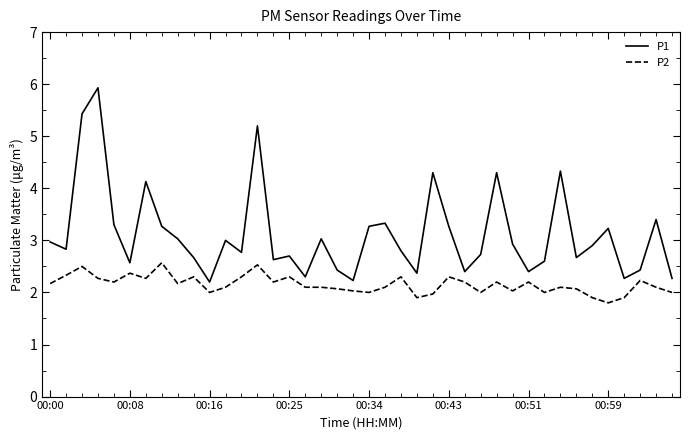

What is the difference between the maximum and minimum values in the P1 series?

3.7